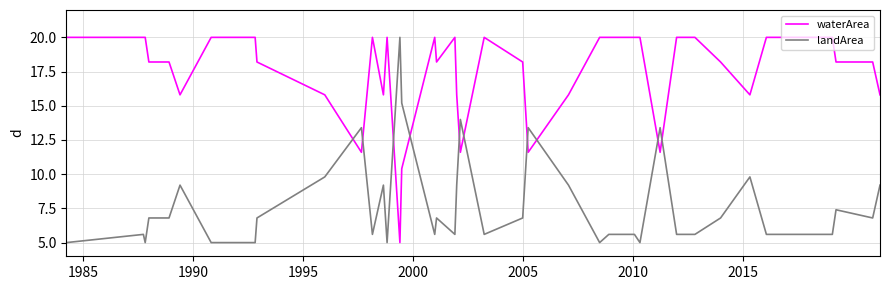

What is the maximum value for landArea?

20.0